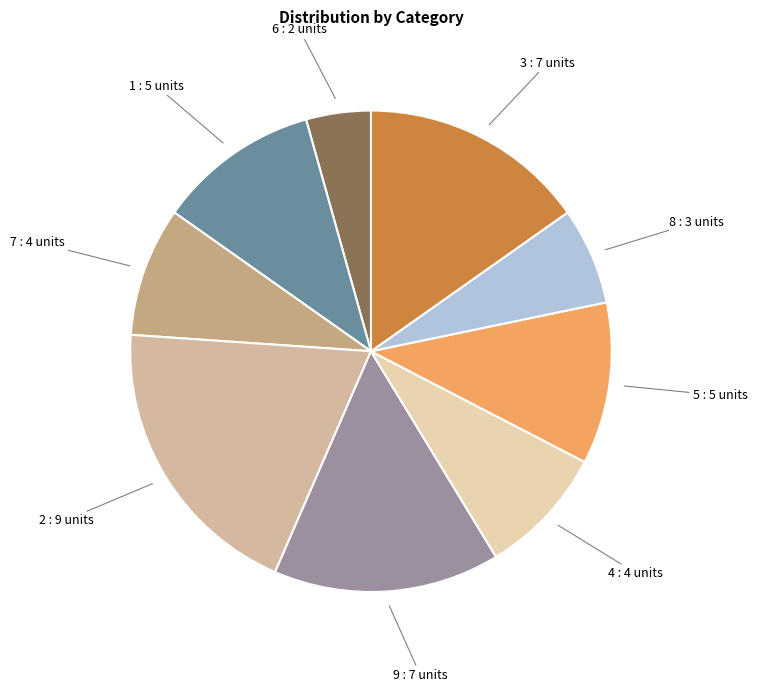

Approximately how many times larger is the value at 7 : 4 units compared to 6 : 2 units?

2.0